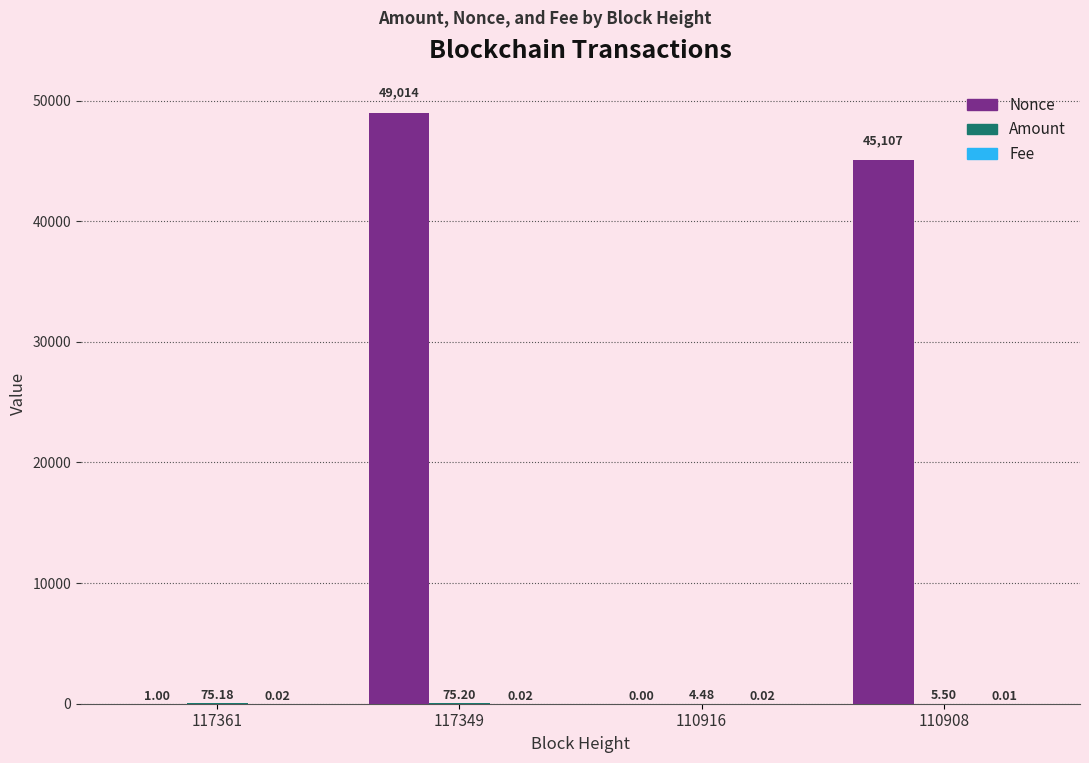

At which category is the sum across all series the highest?

117349